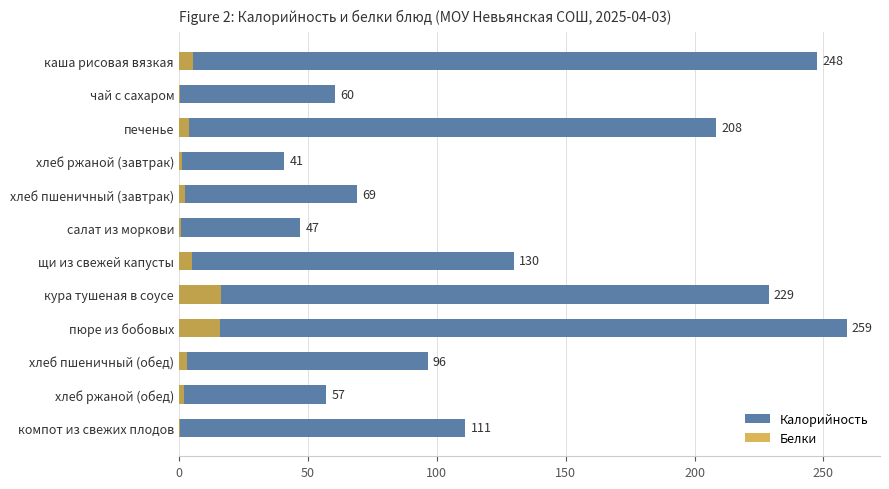

Which series changed the most between печенье and хлеб пшеничный (завтрак)?

Калорийность